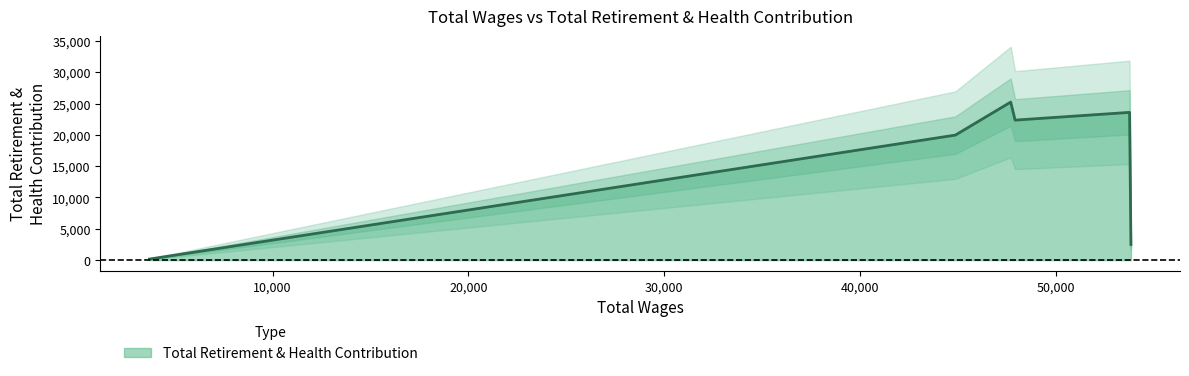

How many interior local peaks (higher than both neighbors) does the data have?

2